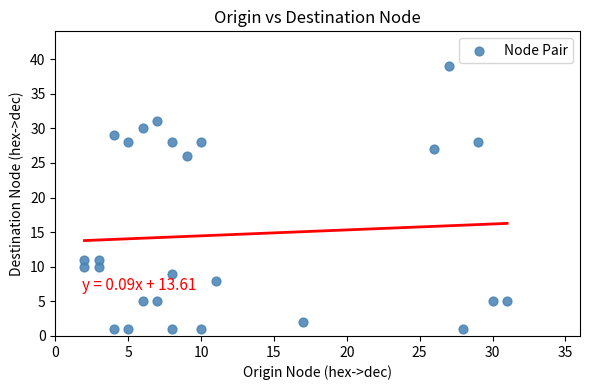

What is the range of Y values (max minus min)?

38